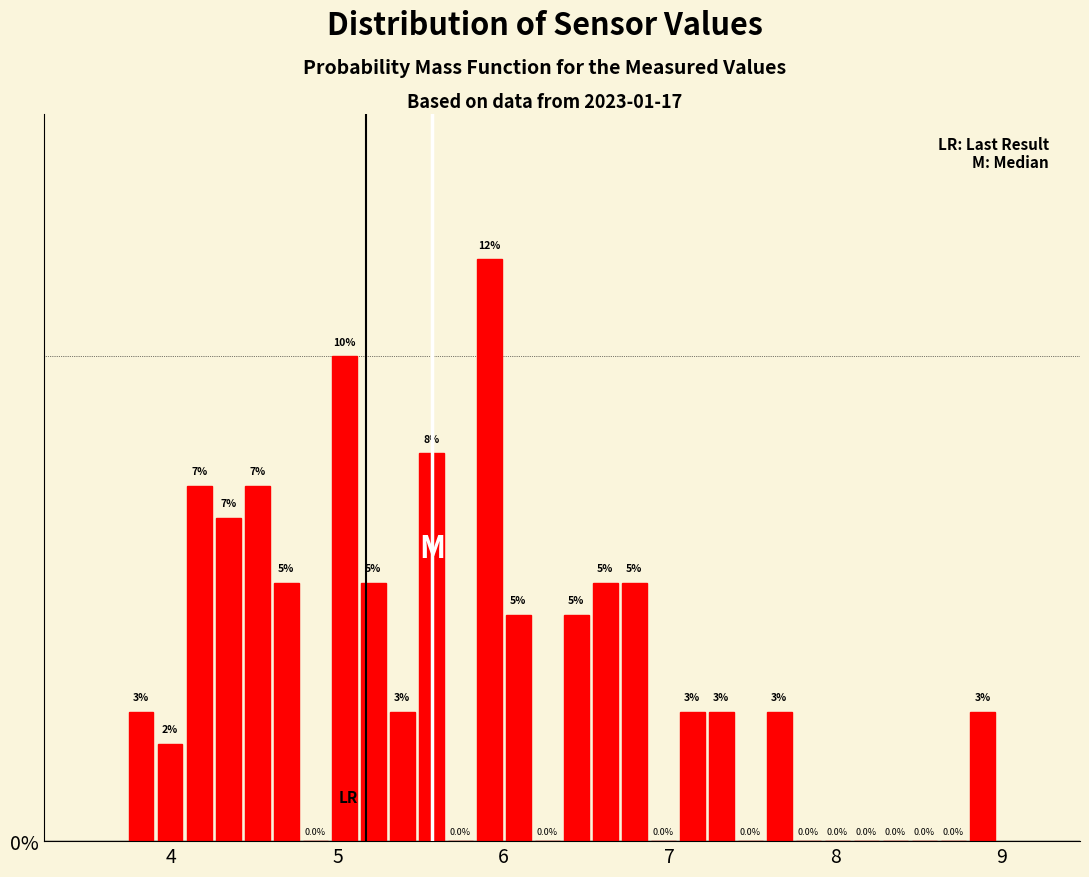

Around what value on the x-axis is the tallest bar? Give the approximate position of its centre, as read against the axis.

5.9